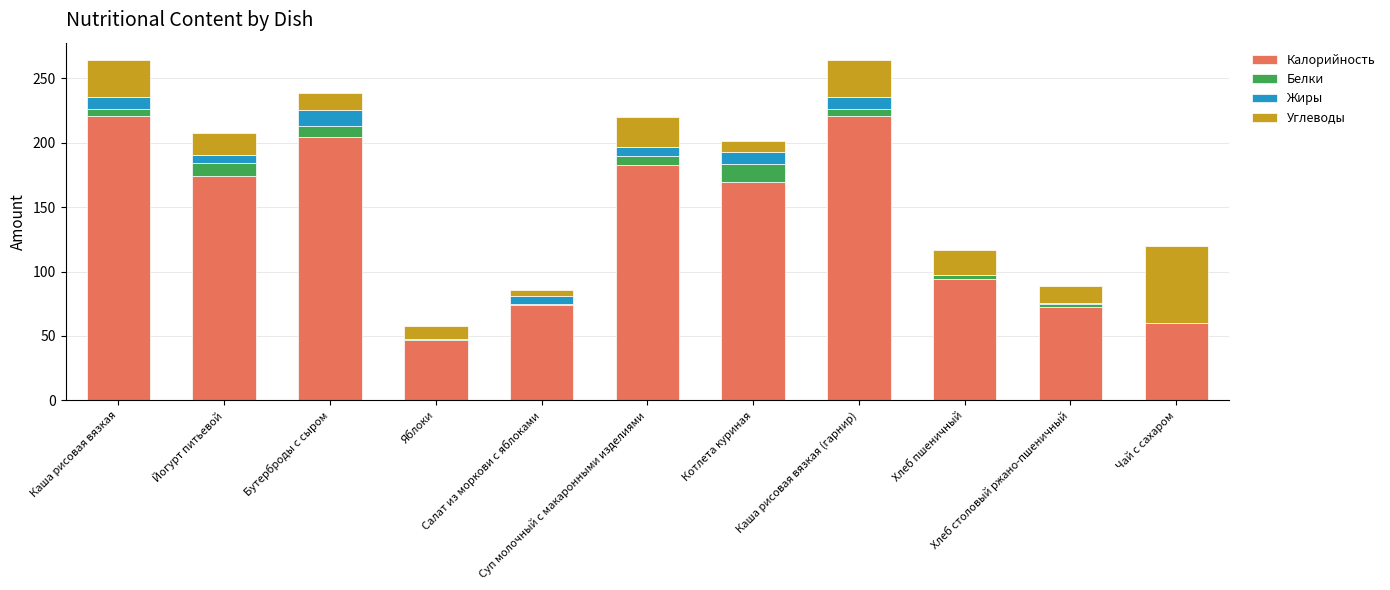

Count the number of data series in this chart.

4